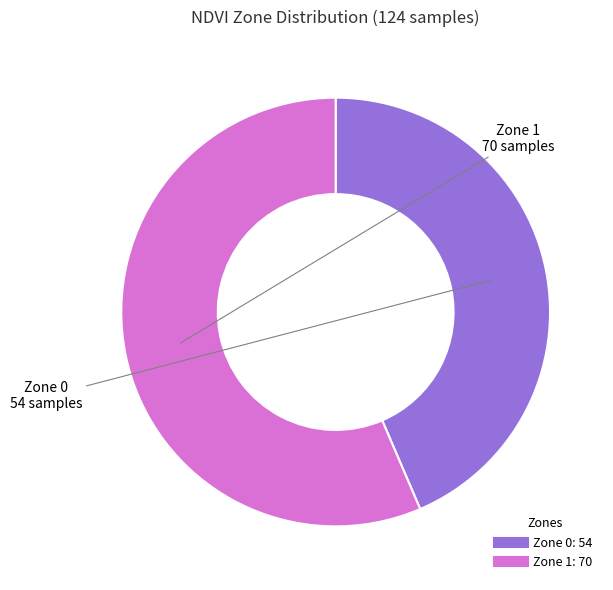

Is it true that Zone 1 is 56% of the pie?

True